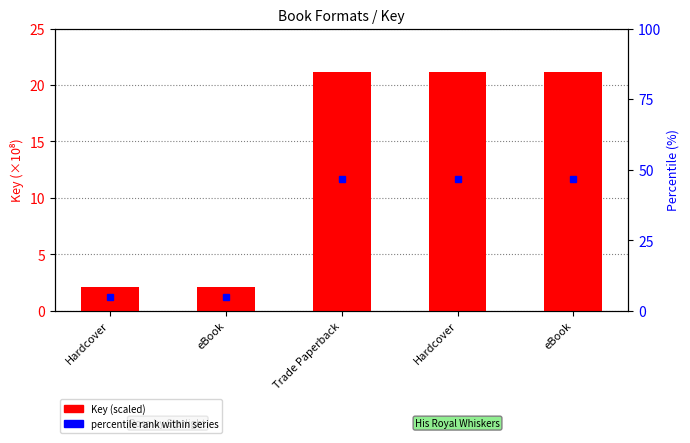

Reading right to left, what are all the values shown in this chart?

21.2	21.2	21.2	2.2	2.2